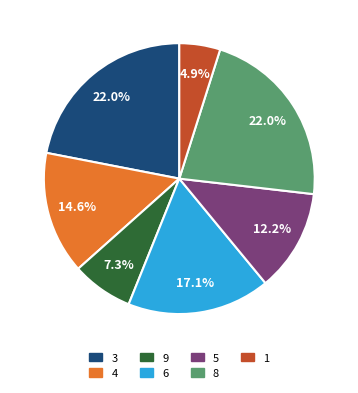

What percentage is NOT represented by 9?

92.7%